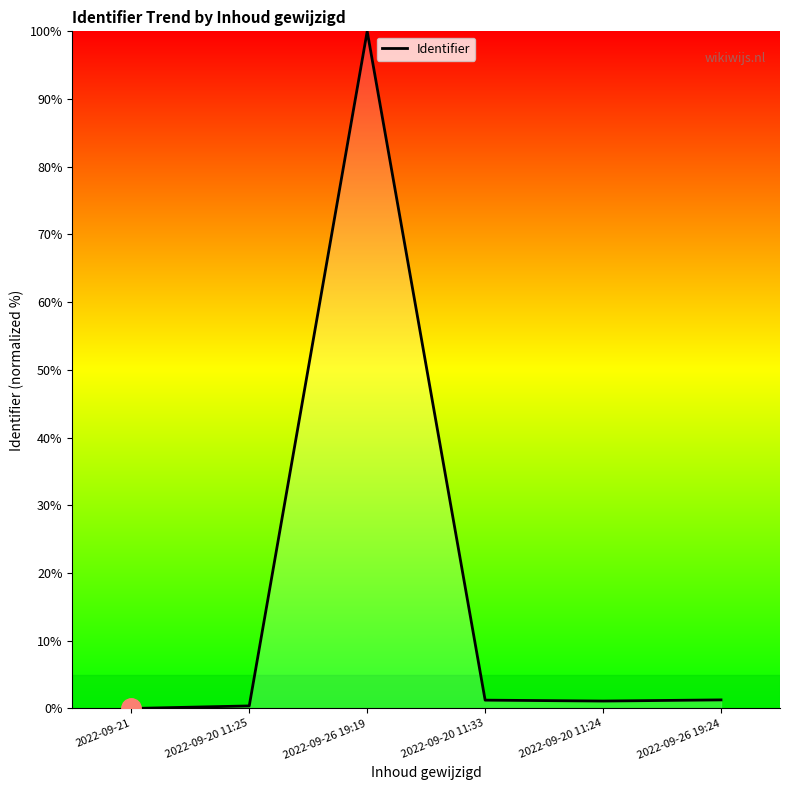

What is the greatest value displayed?

100.0